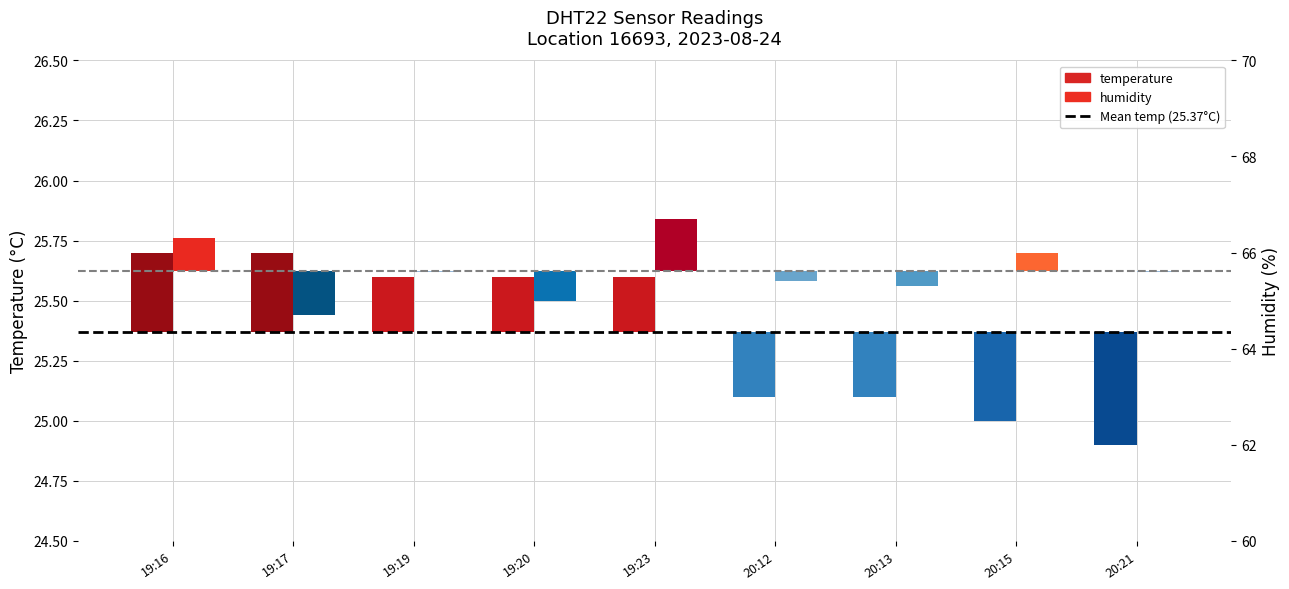

List the series in order of their peak value, lowest first.

temperature, humidity